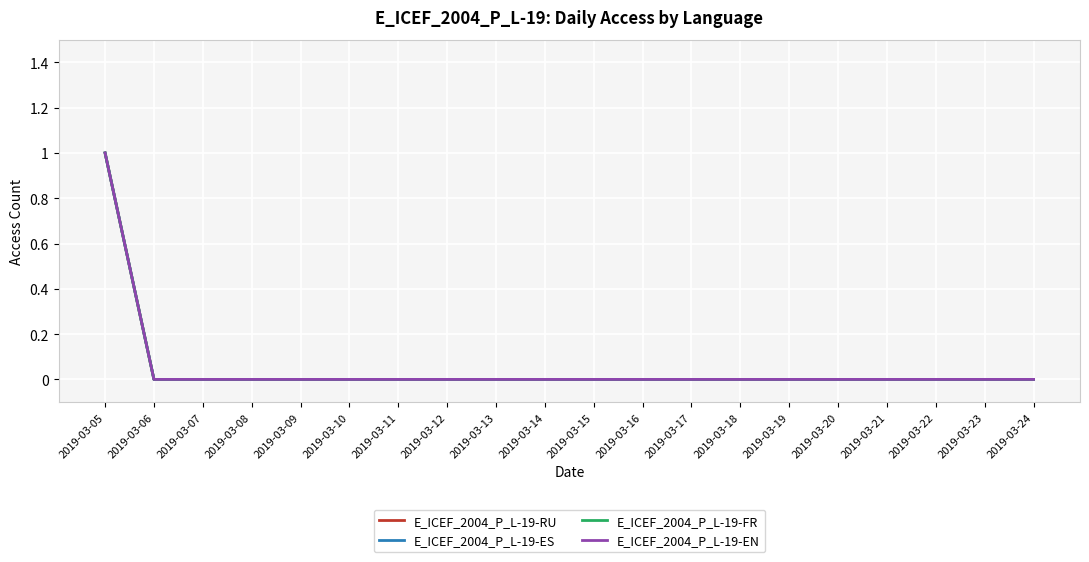

How many lines are shown in the chart?

4